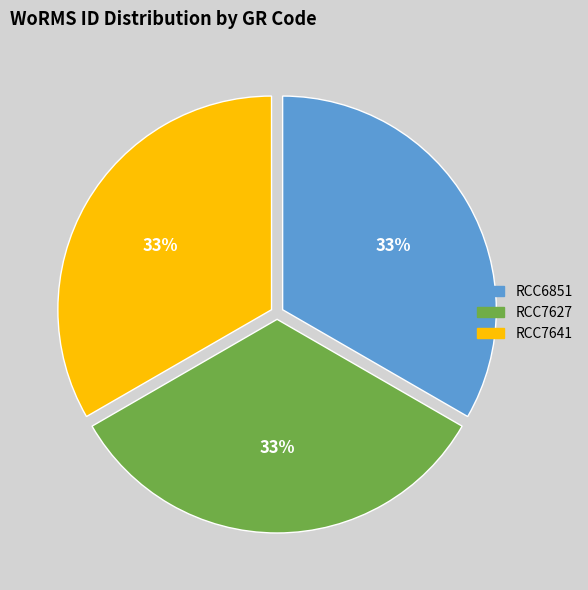

Do RCC7627 and RCC7641 together represent more than half of the pie?

Yes